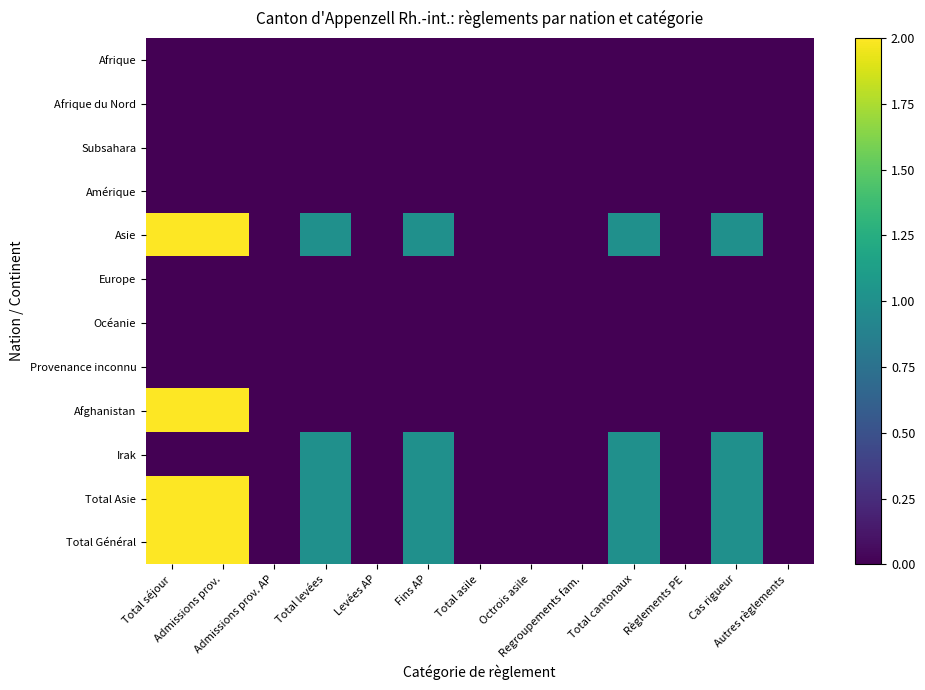

At which category is the sum across all series the highest?

Total séjour